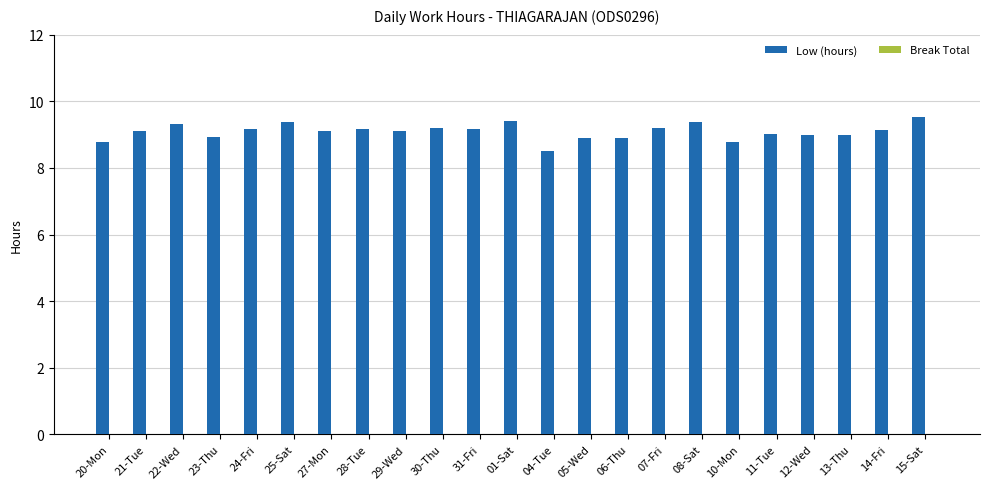

Read the value at 13-Thu.

9.0